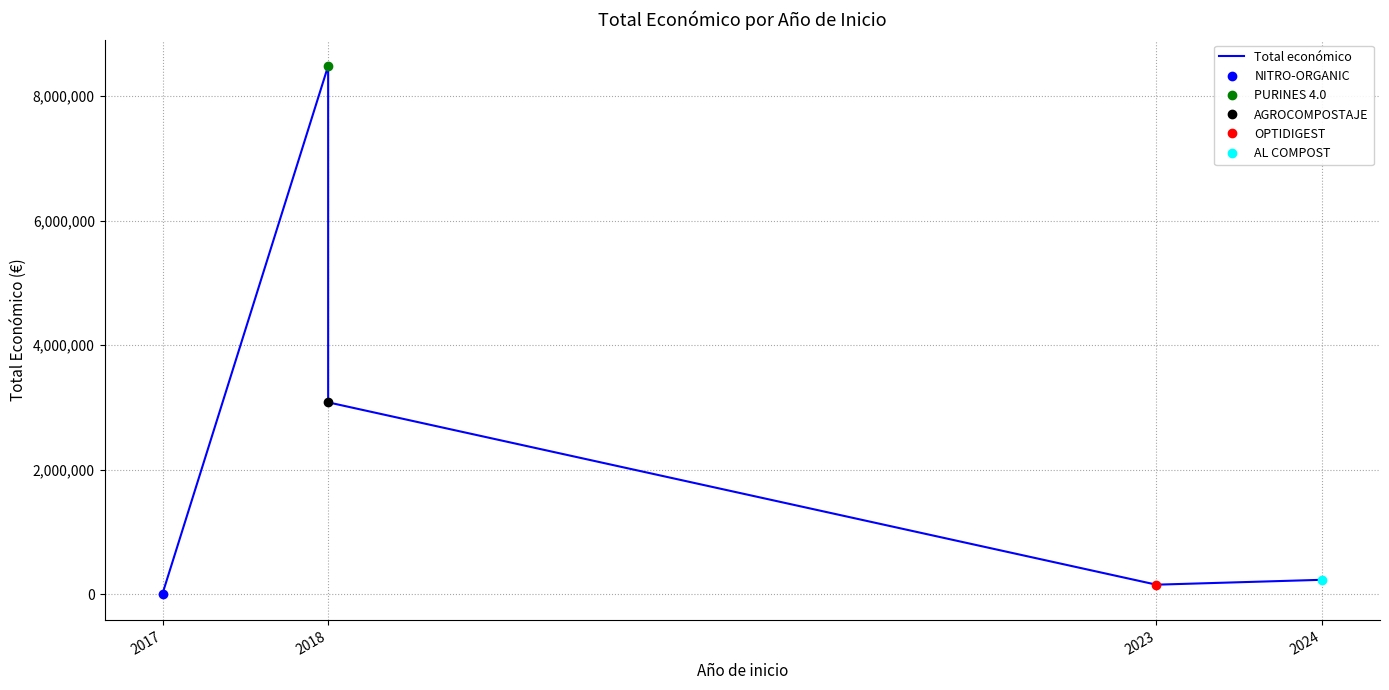

Reading left to right, list all the values displayed in this chart.

5000	8484999	3079833	150000	228516